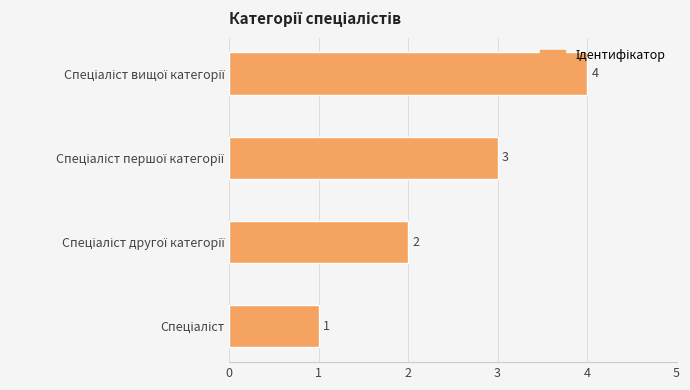

Count the values in the range 2 to 4.

3